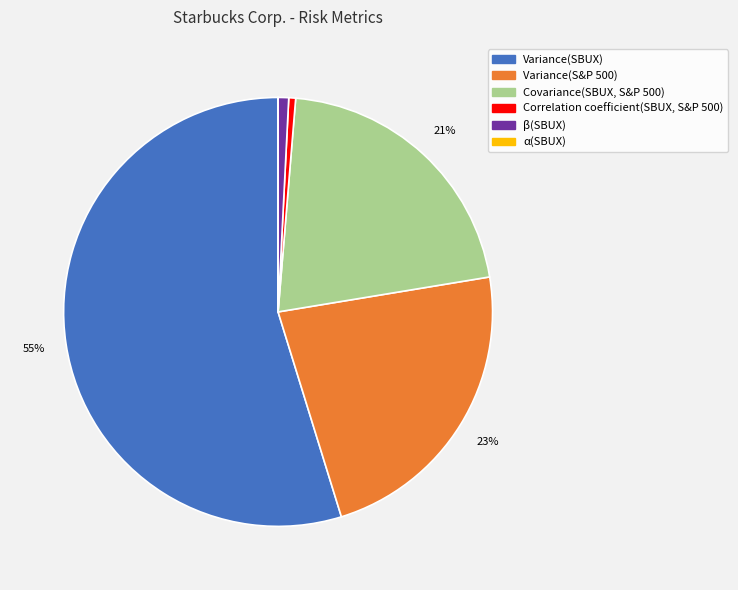

To the nearest percent, what portion does Correlation coefficient(SBUX, S&P 500) represent?

1%